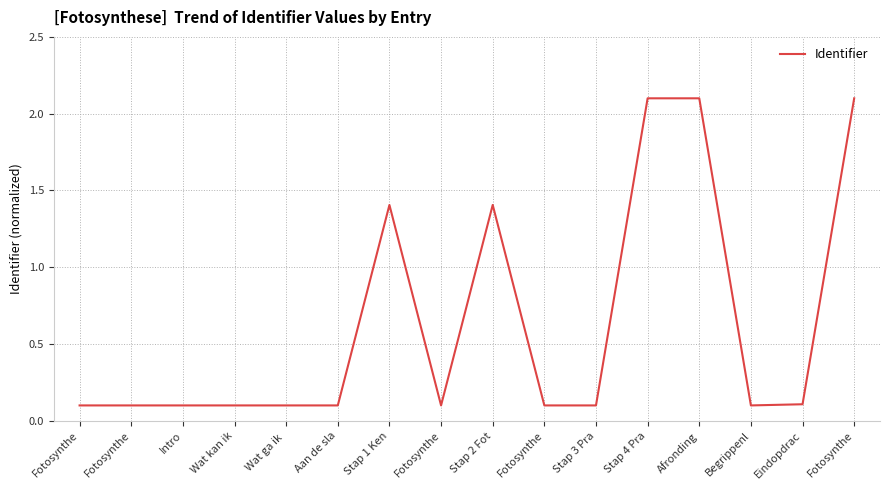

What is the smallest value displayed?

0.1